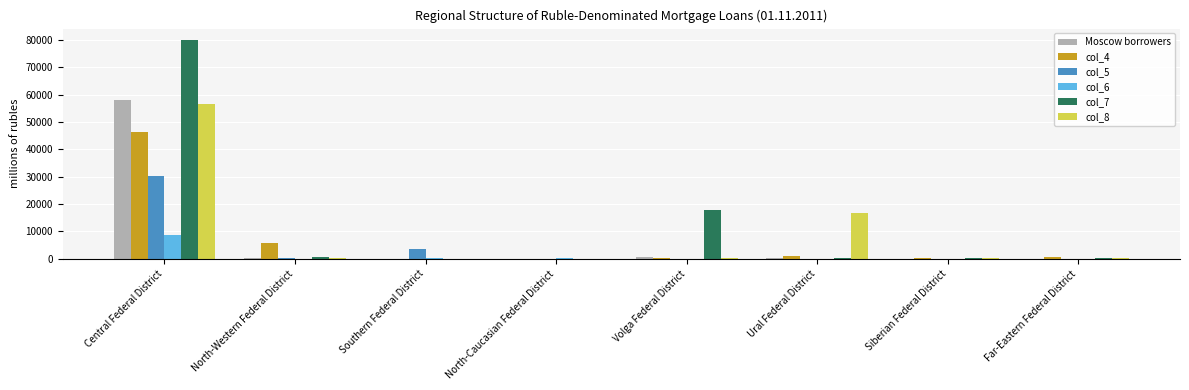

What is the total value across all series at Central Federal District?

279833